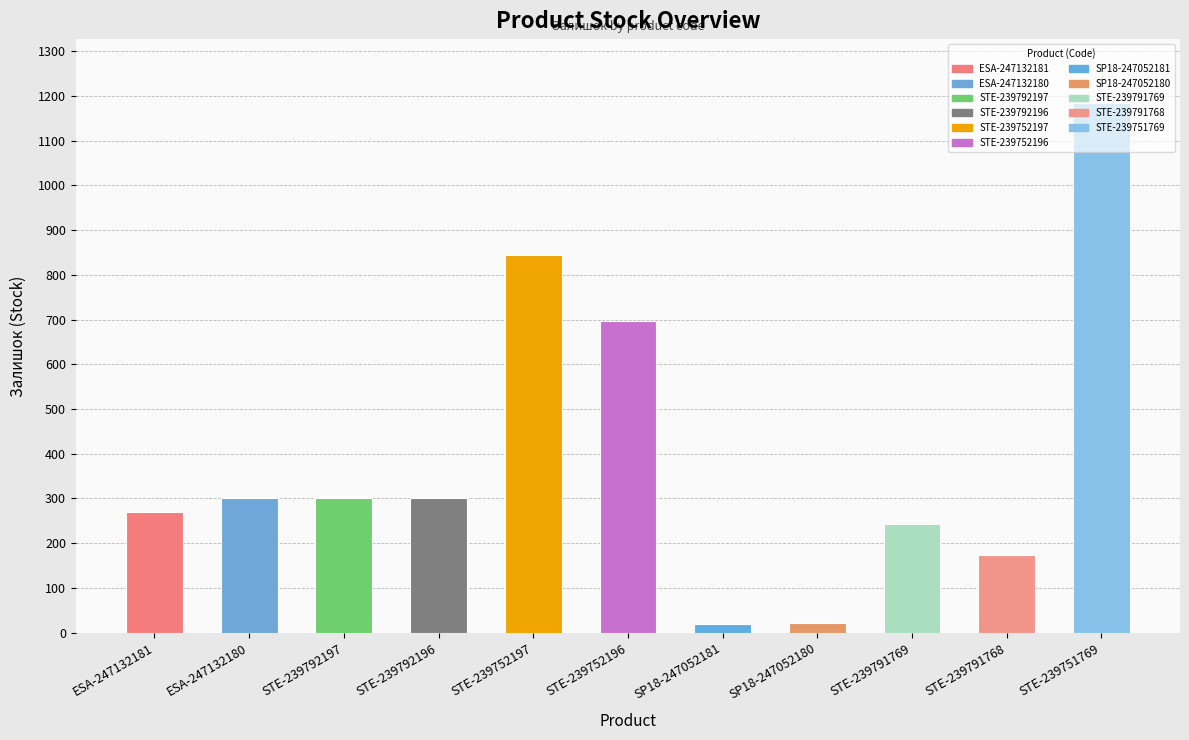

What is the maximum value shown in the chart?

1185